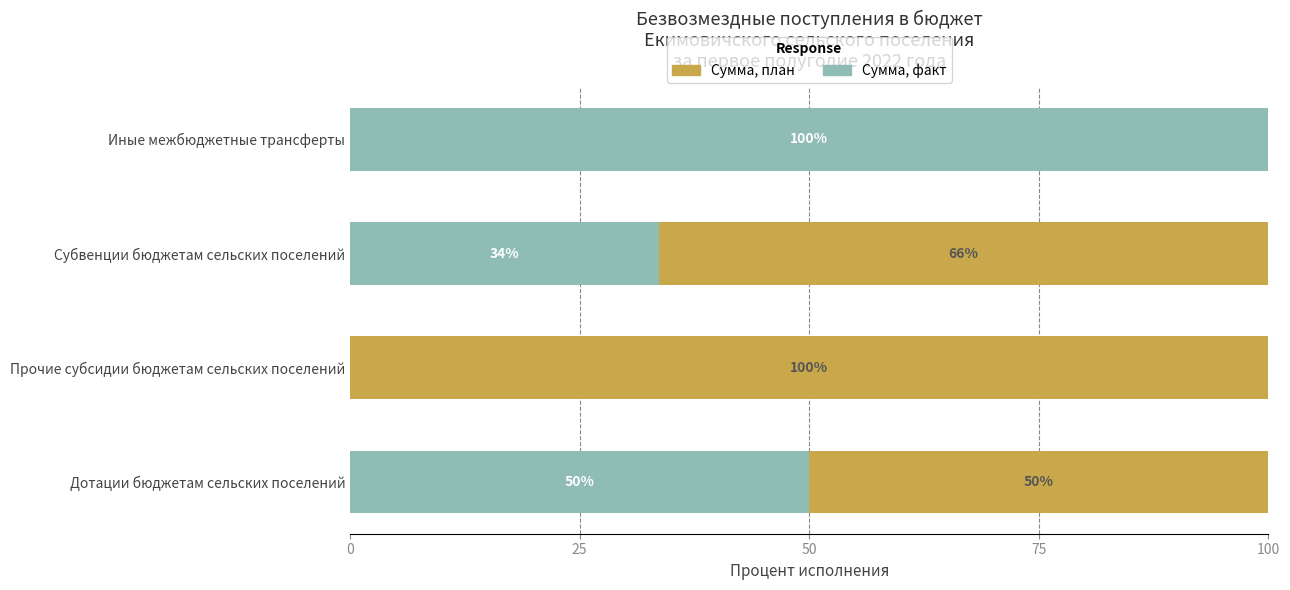

What is the approximate value of Сумма, факт at Дотации бюджетам сельских поселений?

50.0